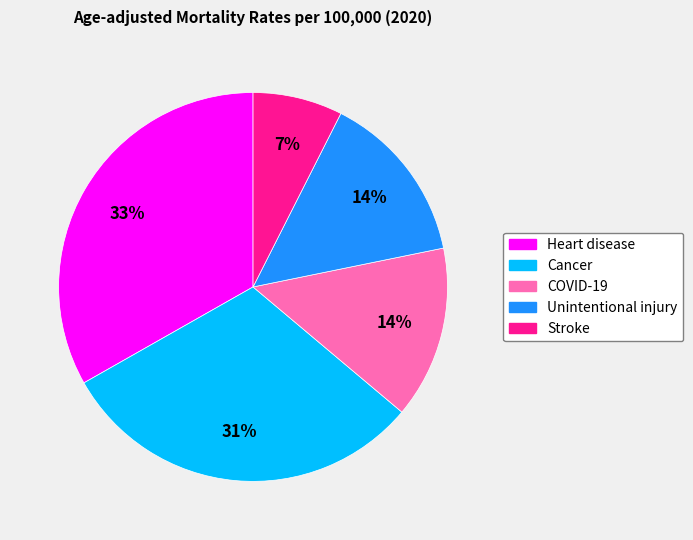

Is it true that Heart disease is 25% of the pie?

False